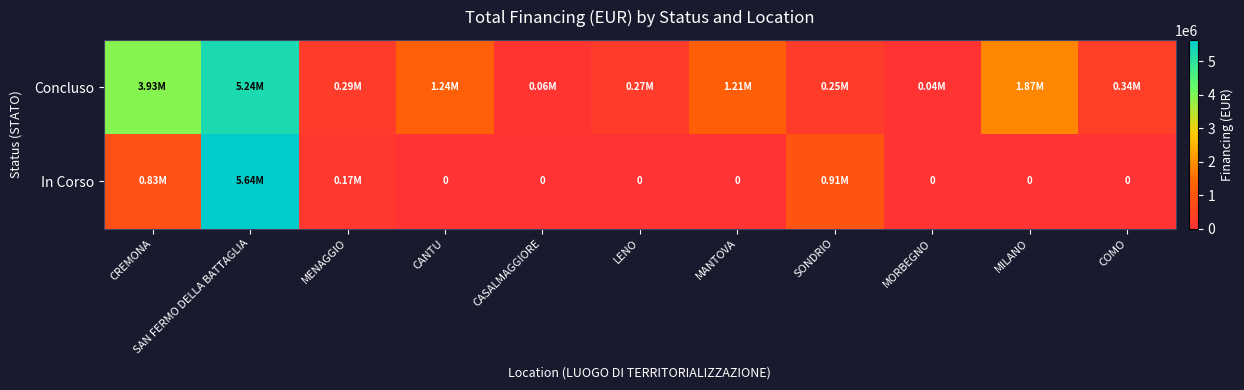

What is the highest value of the In Corso series?

5642257.7